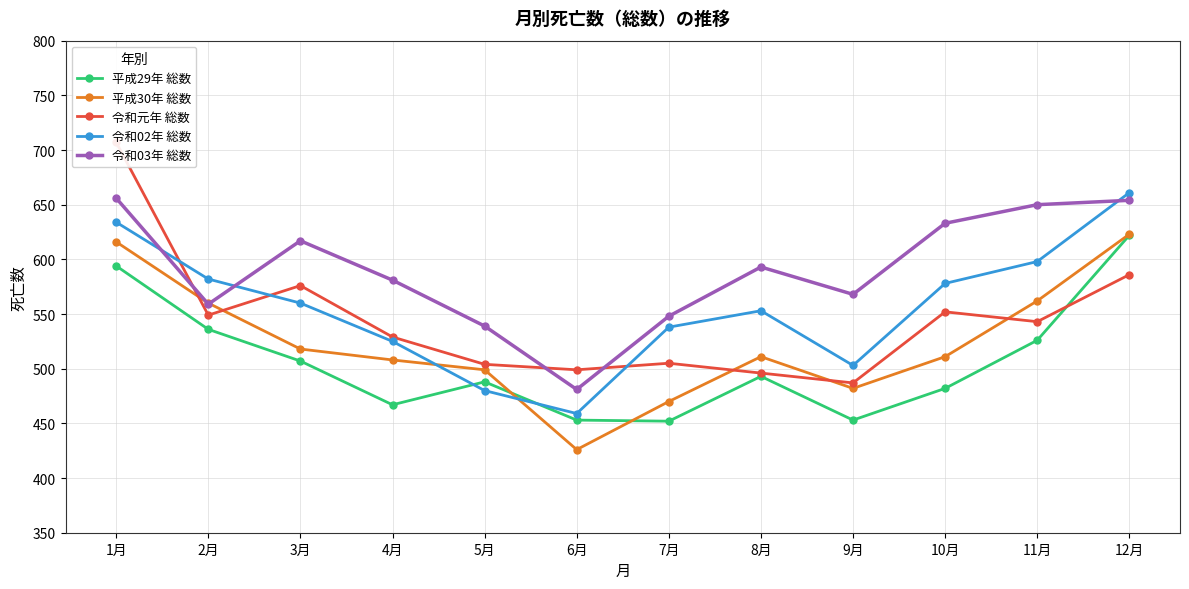

What value does the 令和02年 総数 series have at 11月, to the nearest 50?

600